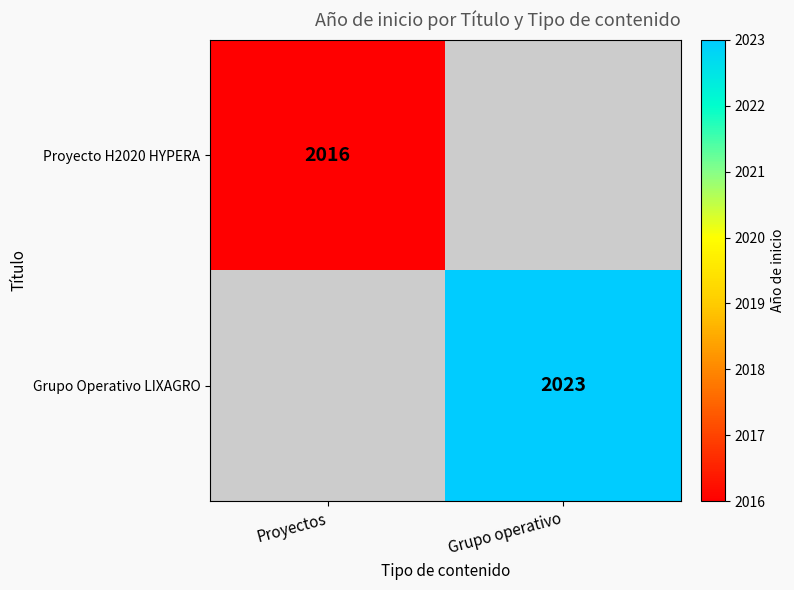

Is it true that Proyecto H2020 HYPERA equals 3564 at Proyectos?

False